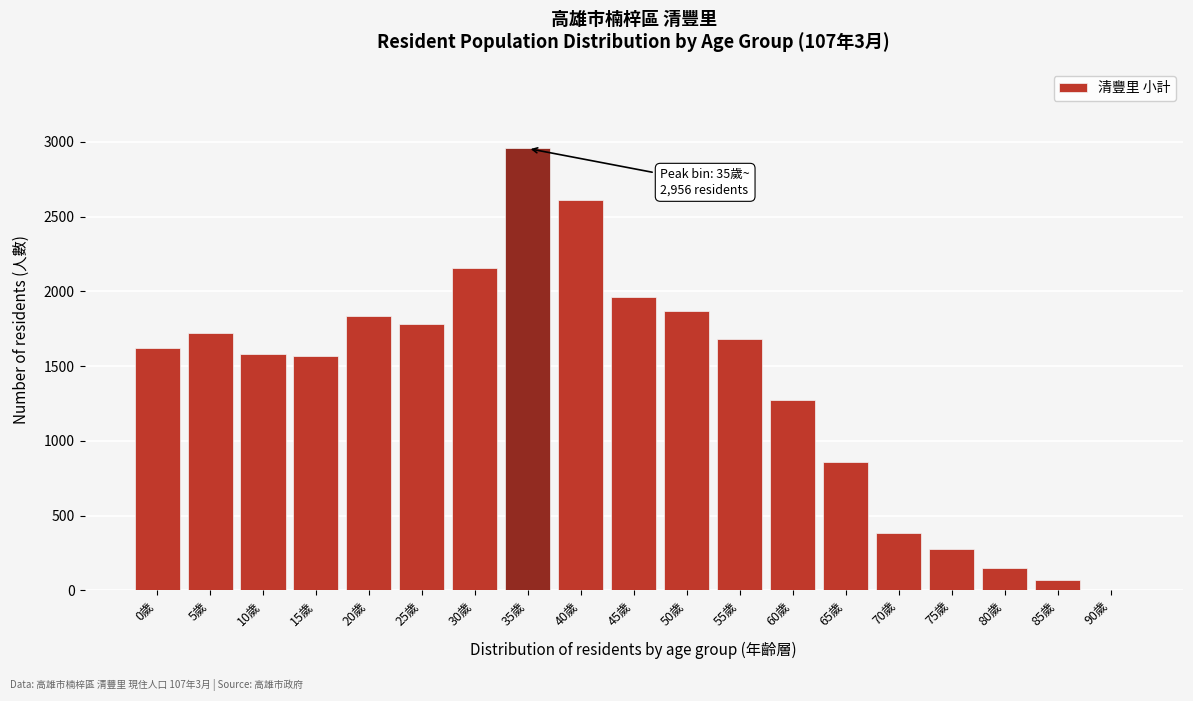

Reading left to right, extract all data points from this chart.

0歲=1621	5歲=1724	10歲=1583	15歲=1568	20歲=1834	25歲=1779	30歲=2153	35歲=2956	40歲=2608	45歲=1960	50歲=1867	55歲=1678	60歲=1273	65歲=861	70歲=386	75歲=276	80歲=146	85歲=71	90歲=0